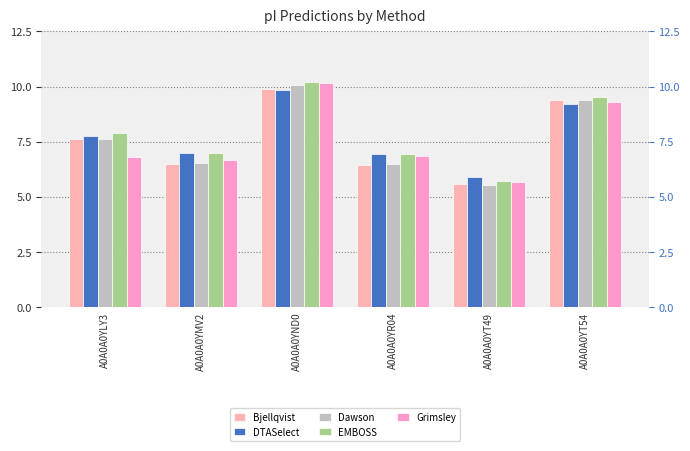

What is the maximum value for EMBOSS?

10.2